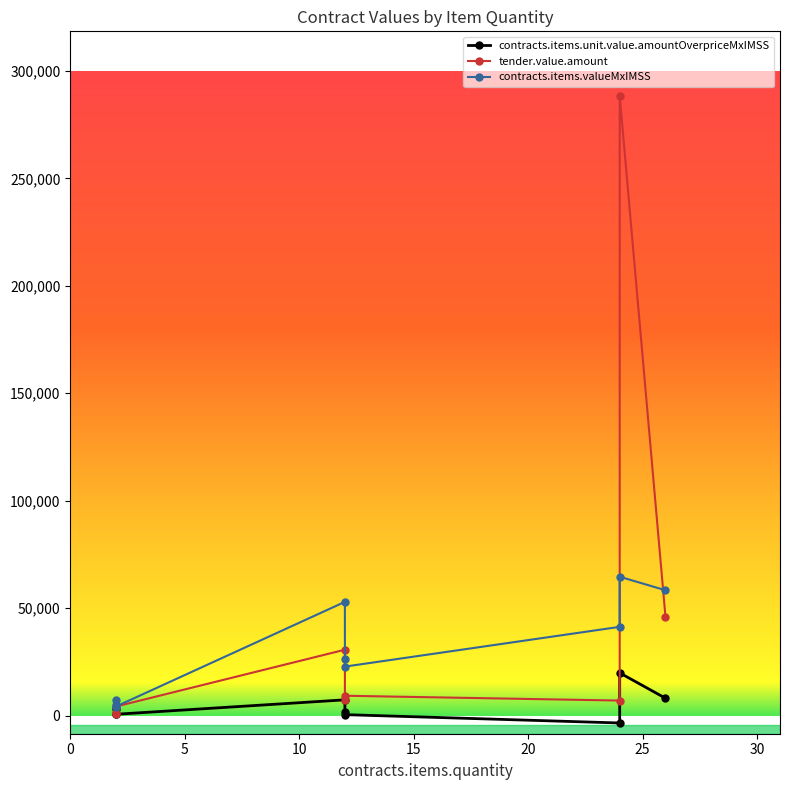

What are all the series names shown in the legend?

contracts.items.unit.value.amountOverpriceMxIMSS, tender.value.amount, contracts.items.valueMxIMSS